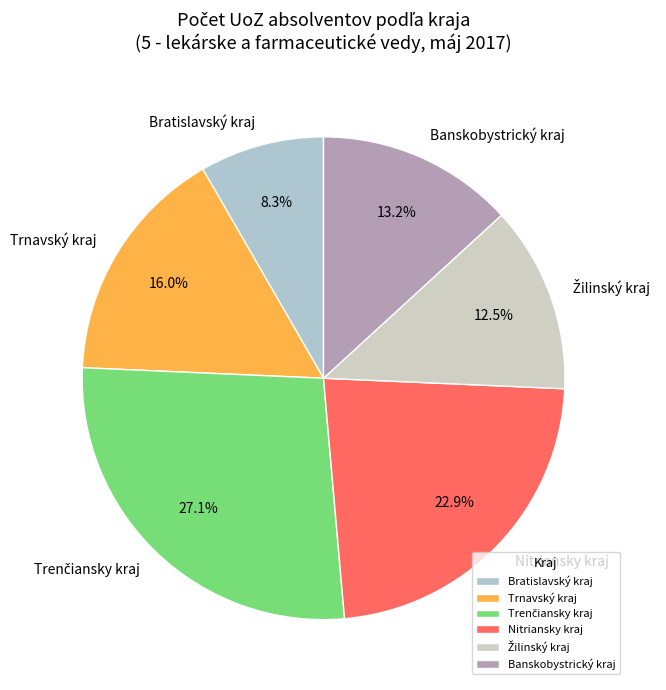

What percentage is NOT represented by Trnavský kraj?

84.0%